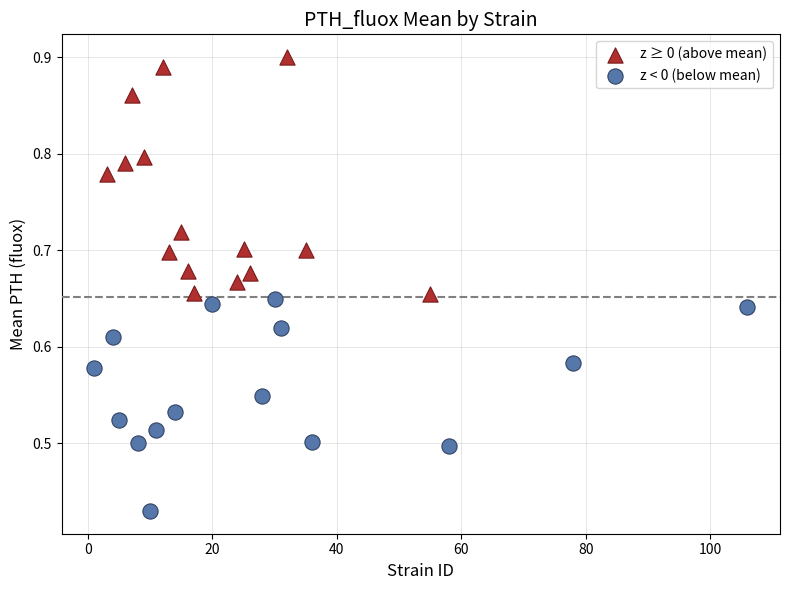

Which series has the largest Y range (max minus min)?

z ≥ 0 (above mean)